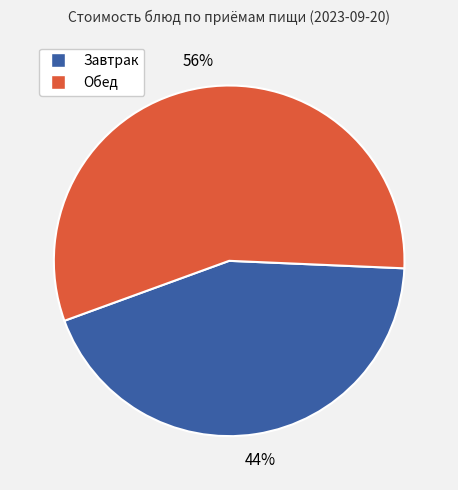

Does Обед account for over 50% of the chart?

Yes